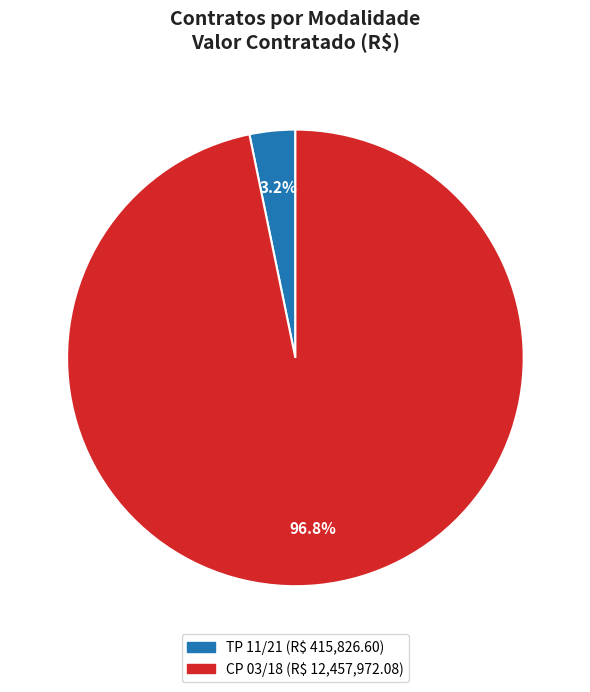

What is the smallest slice in the pie chart?

TP 11/21